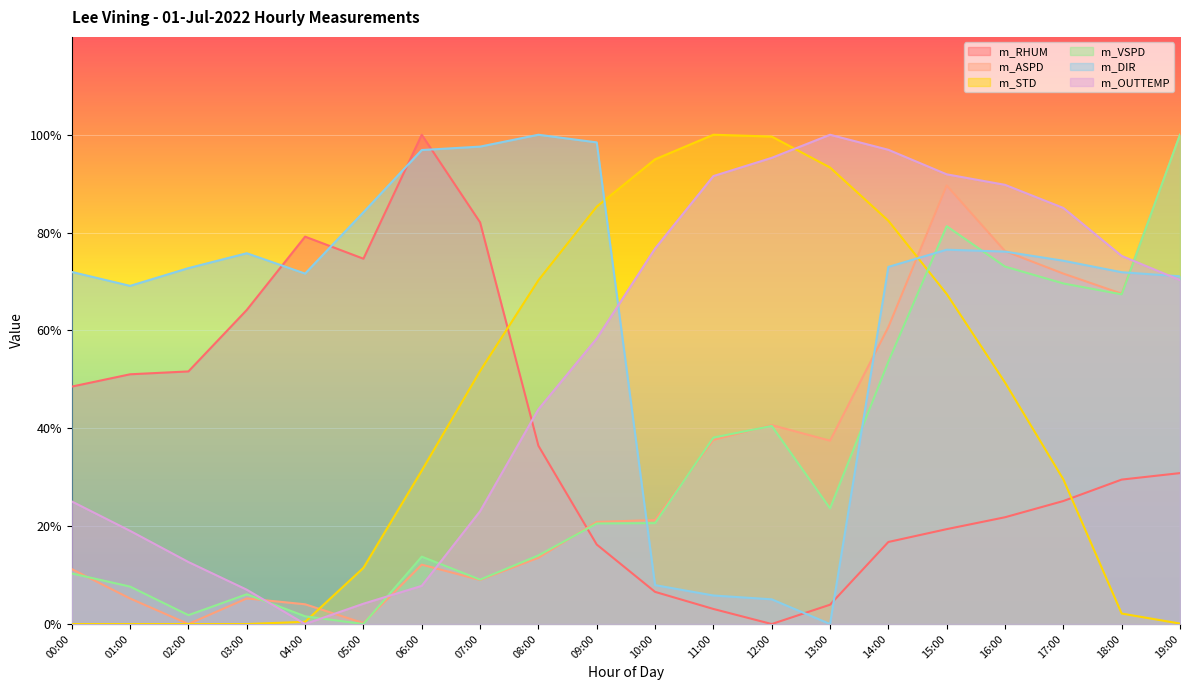

Which has a higher value, 03:00 or 10:00?

03:00